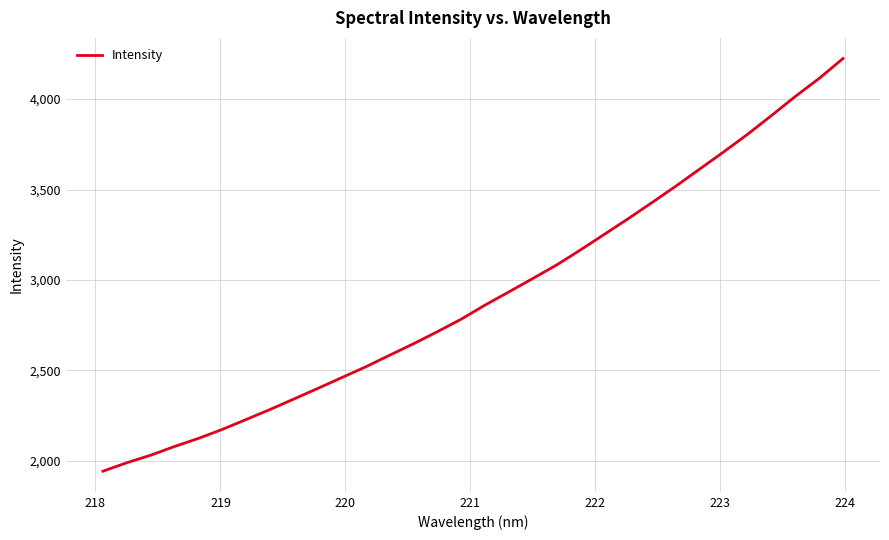

What is the difference between the maximum and minimum values?

2280.8